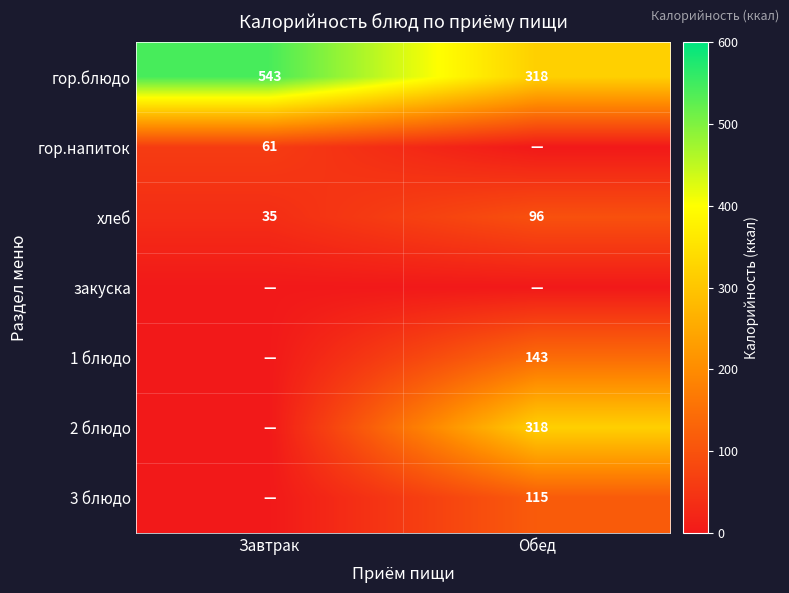

What is the highest value of the хлеб series?

96